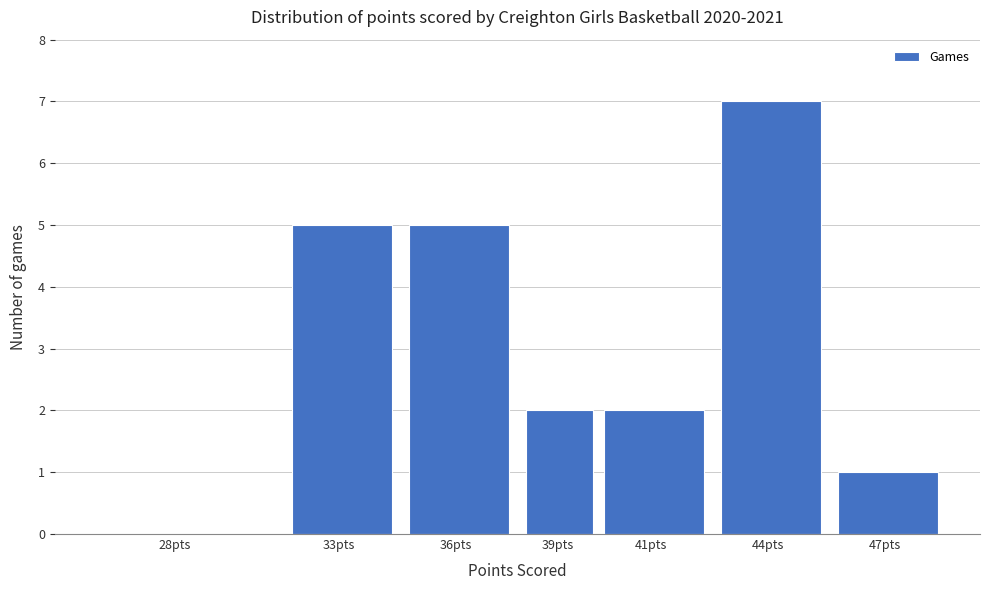

Reading right to left, what are all the values shown in this chart?

47pts=1	44pts=7	41pts=2	39pts=2	36pts=5	33pts=5	28pts=0